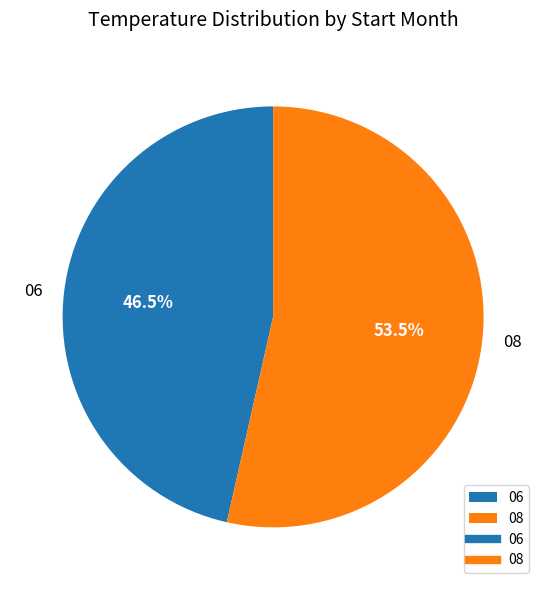

True or false: 06 accounts for 34% of the total.

False